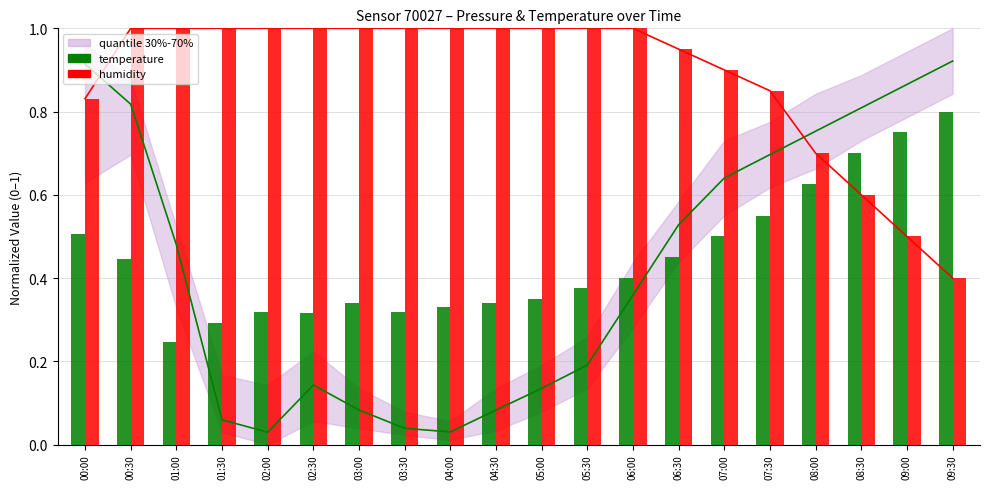

Does the chart contain any negative values?

No